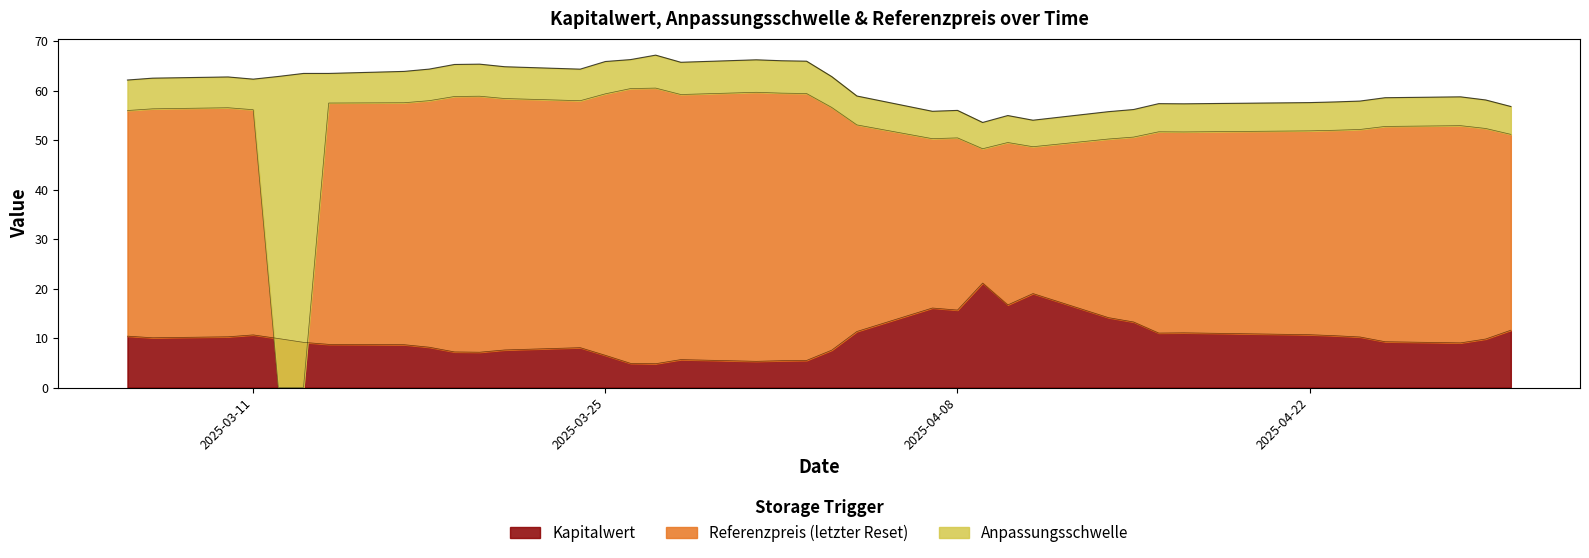

How many positive values does the Referenzpreis series have?

36